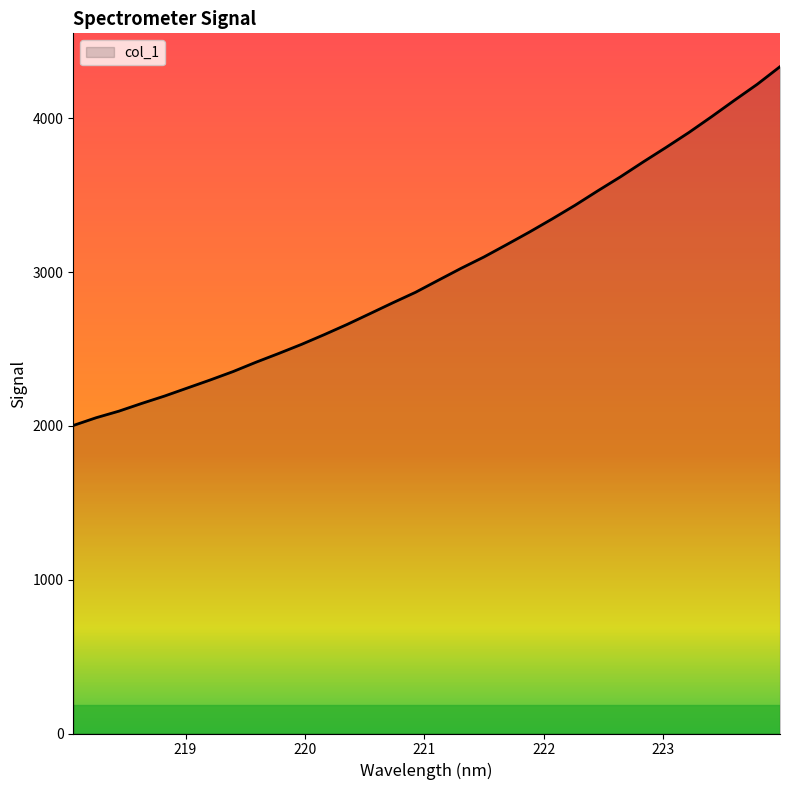

What is the difference between the maximum and minimum values?

2332.5